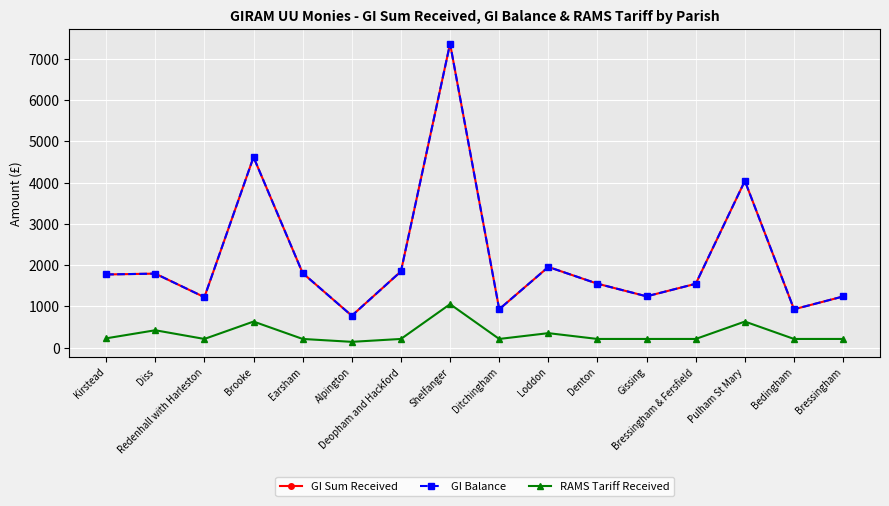

The value of GI Balance at Pulham St Mary is 4042.9. True or false?

True